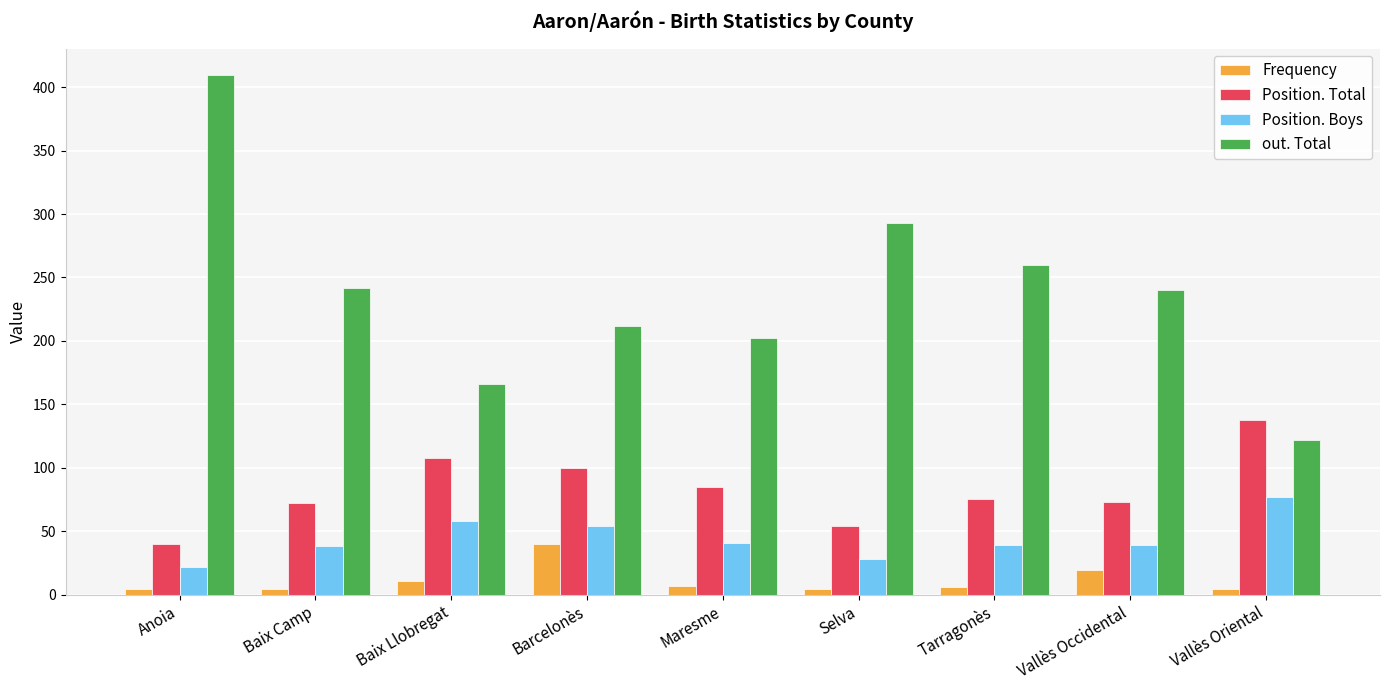

At which label does out. Total reach its minimum?

Vallès Oriental